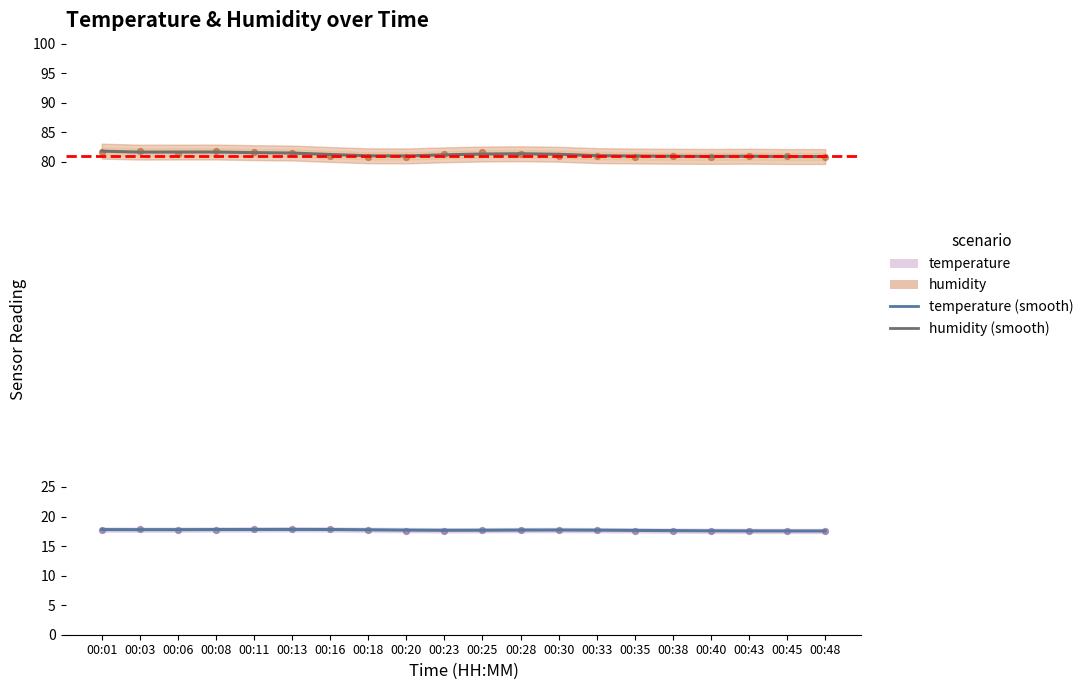

At how many categories does at least one series exceed 48?

20